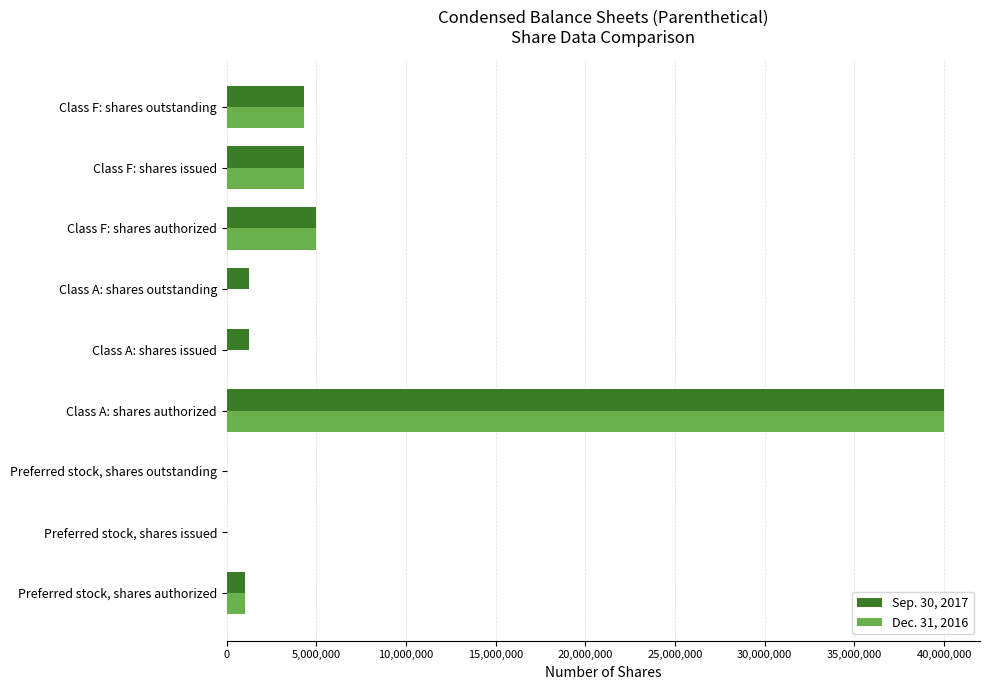

Count the number of data series in this chart.

2